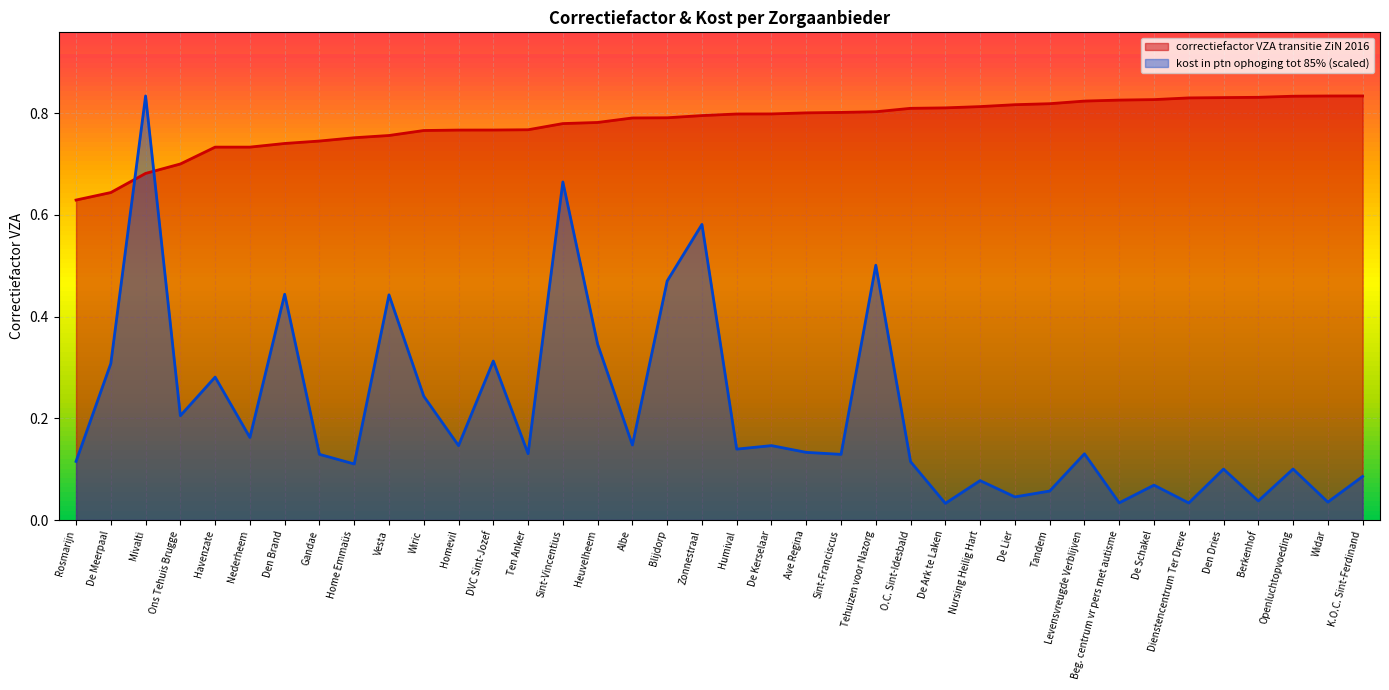

What is the maximum value for kost in ptn ophoging tot 85%?

0.8